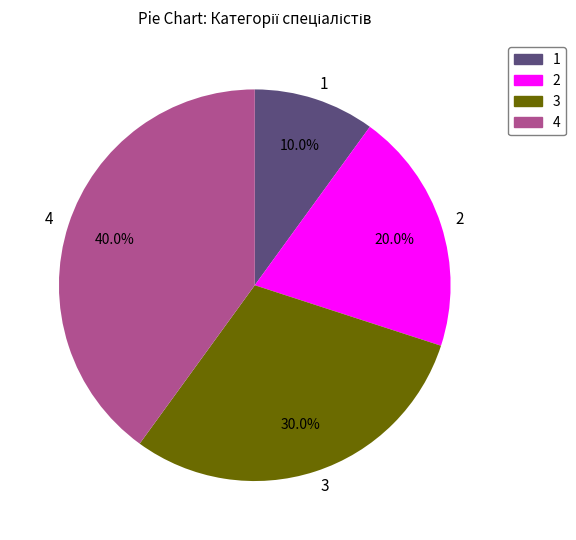

Approximately how many times larger is the value at 4 compared to 3?

1.3